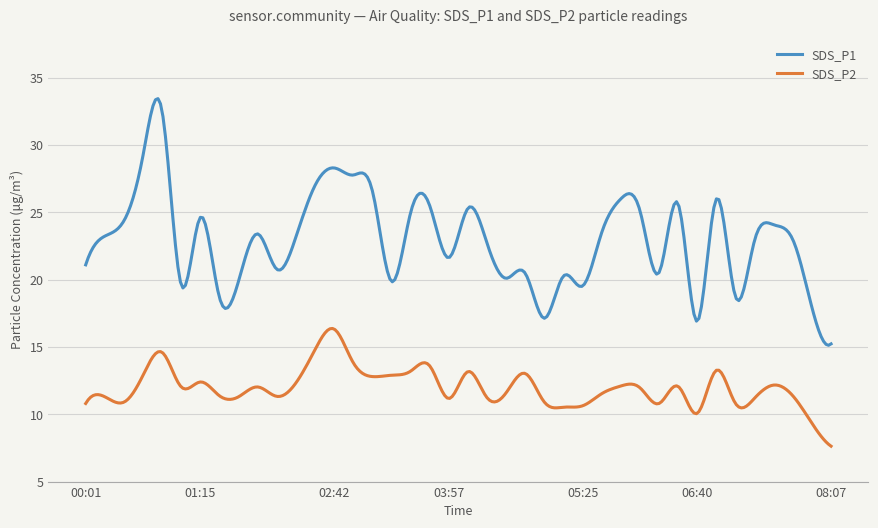

True or false: SDS_P2 and SDS_P1 intersect in this chart.

False